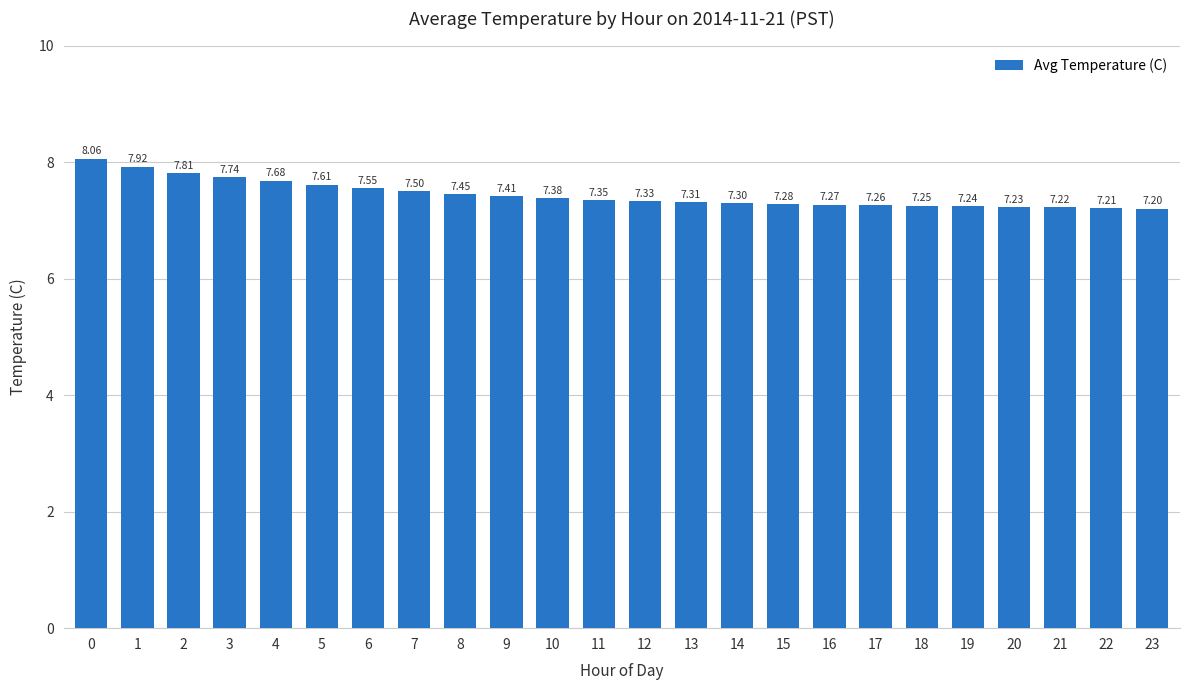

Where is the data nearest to the value 7?

23